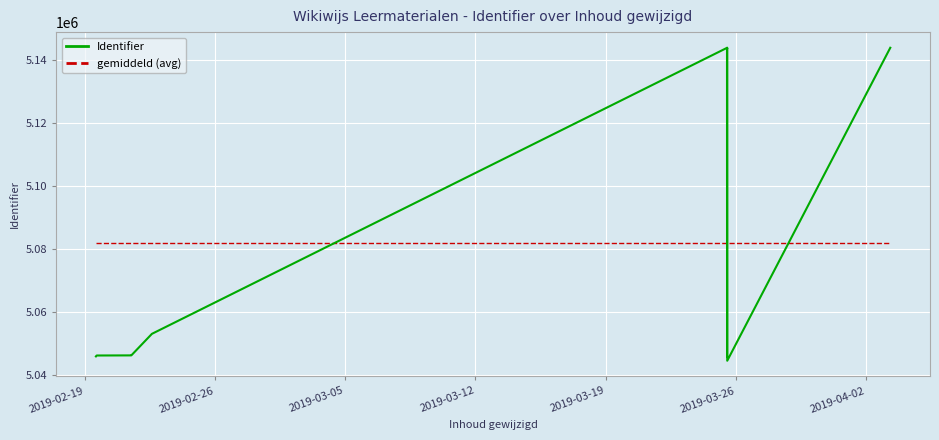

Does the chart display data point markers on the line(s)?

No